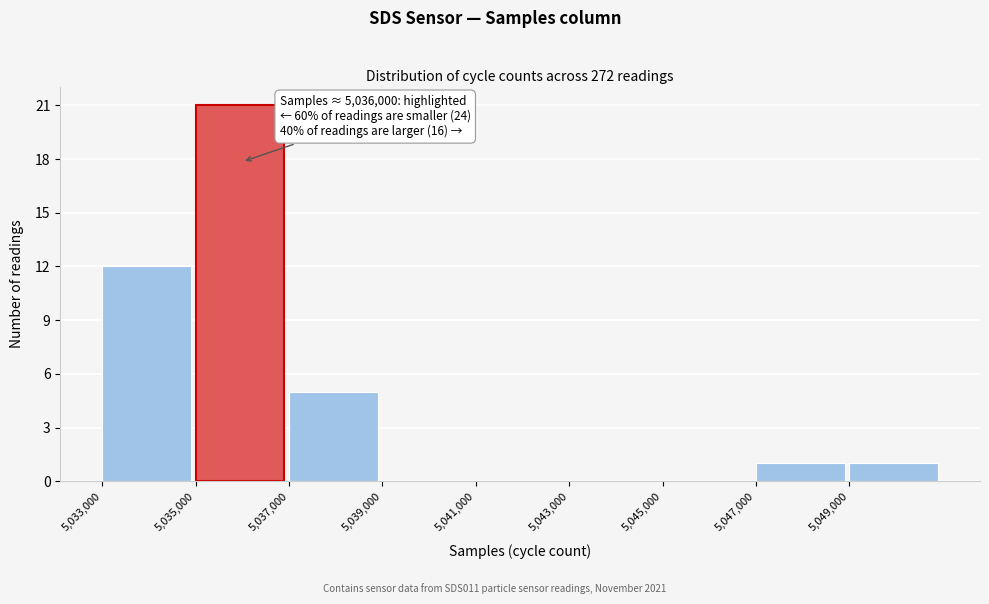

Over which range of the x-axis is the bar tallest?

5035000 to 5037000